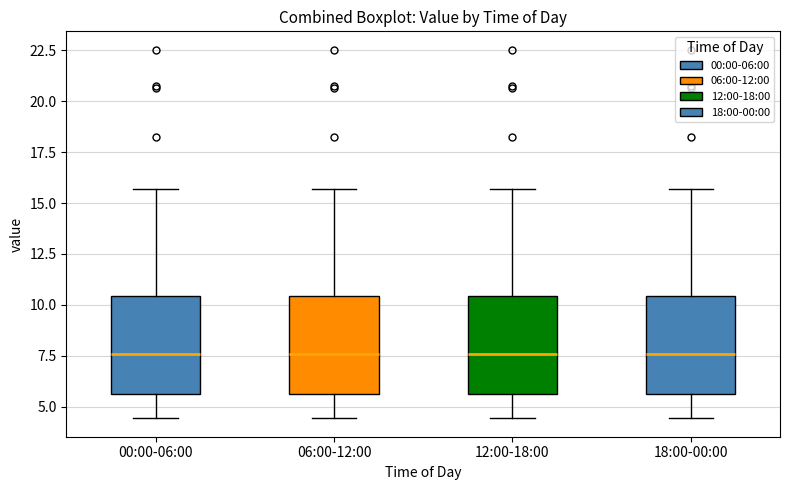

Where is the upper edge of the box for 12:00-18:00 on the y-axis? The values are not printed on the chart, so give them approximately, as read against the axis.

10.5